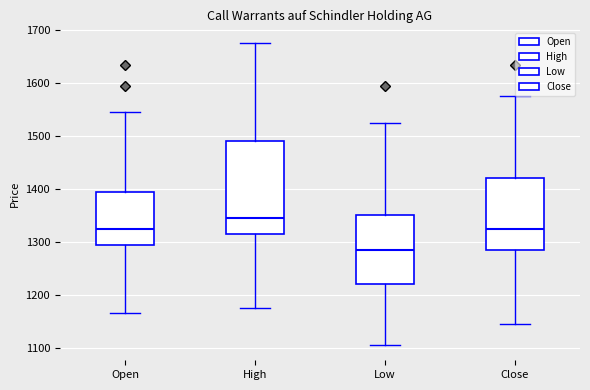

Reading left to right, read every box against the y-axis: the position of its median line, the range the box covers, and the ends of its whiskers. The values are not printed on the chart, so give them approximately, as read against the axis.

Open: median 1330, box 1300 to 1400, whiskers 1170 to 1550
High: median 1350, box 1320 to 1490, whiskers 1180 to 1680
Low: median 1290, box 1220 to 1350, whiskers 1110 to 1530
Close: median 1330, box 1290 to 1420, whiskers 1150 to 1580